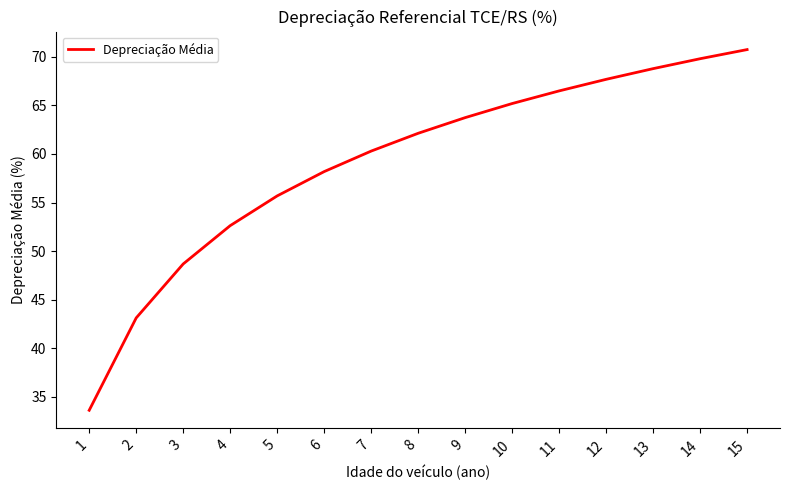

Which category has the lowest value across all series?

1